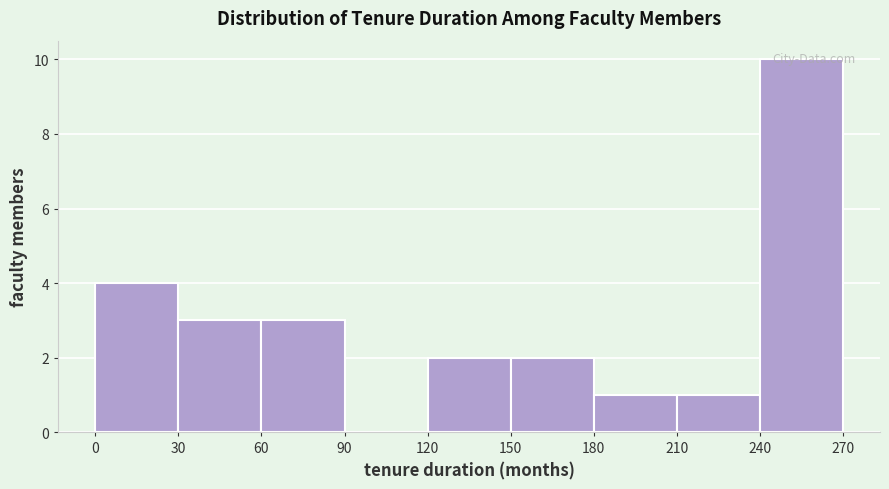

What is the height of the bar covering 30 to 60 on the x-axis? The values are not printed on the chart, so give them approximately, as read against the axis.

3